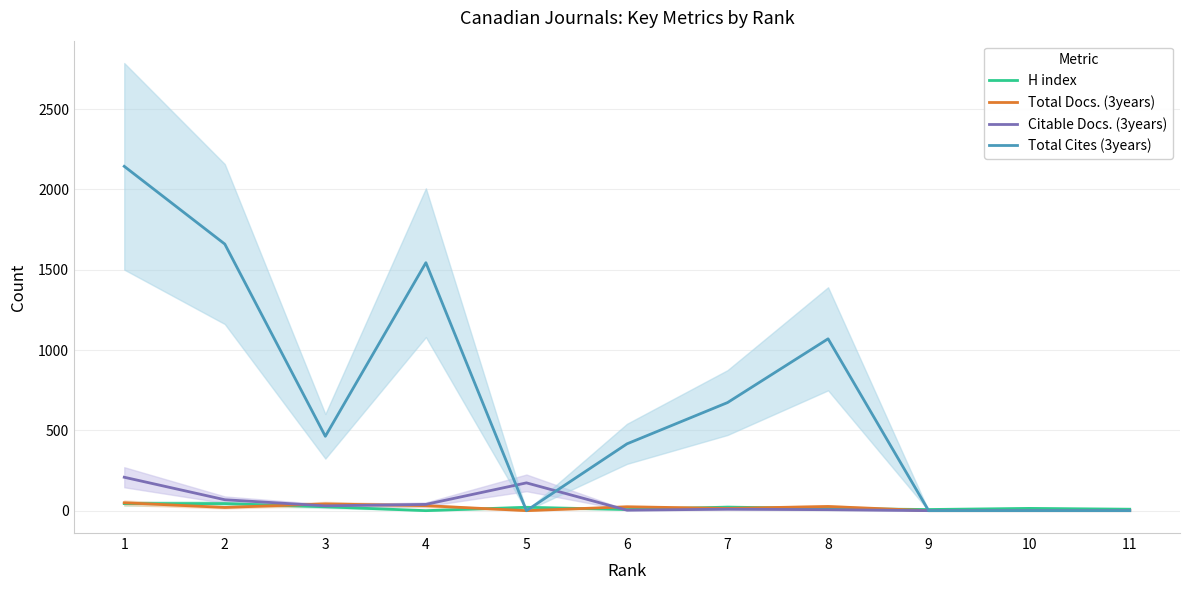

At how many categories does at least one series exceed 275?

7